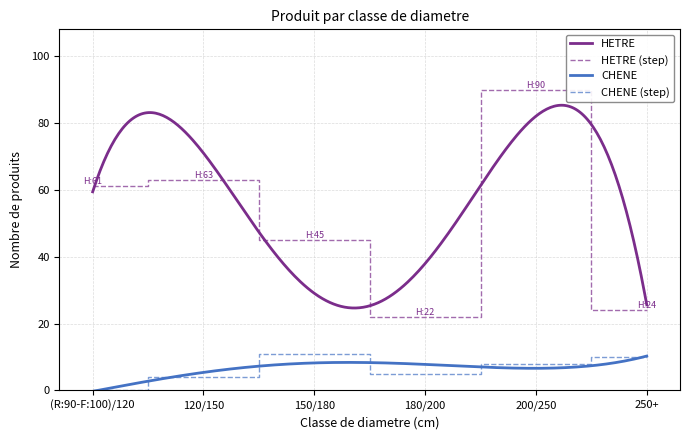

True or false: CHENE has a value of 3 at 120/150.

False